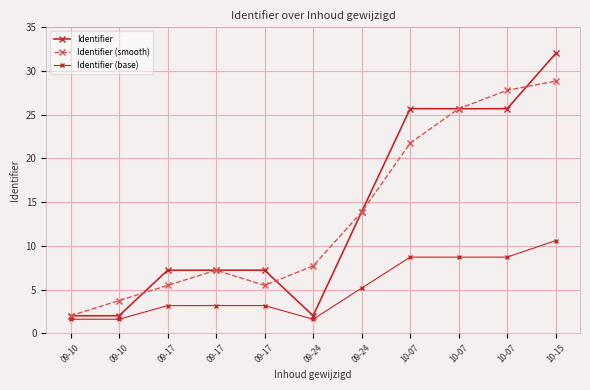

Reading right to left, what are all the values shown in this chart?

Identifier: 32.0	25.7	25.7	25.7	13.9	2.0	7.2	7.2	7.2	2.0	2.0
Identifier (smooth): 28.8	27.8	25.7	21.7	13.9	7.7	5.5	7.2	5.5	3.7	2.0
Identifier (base): 10.6	8.7	8.7	8.7	5.2	1.6	3.2	3.2	3.2	1.6	1.6